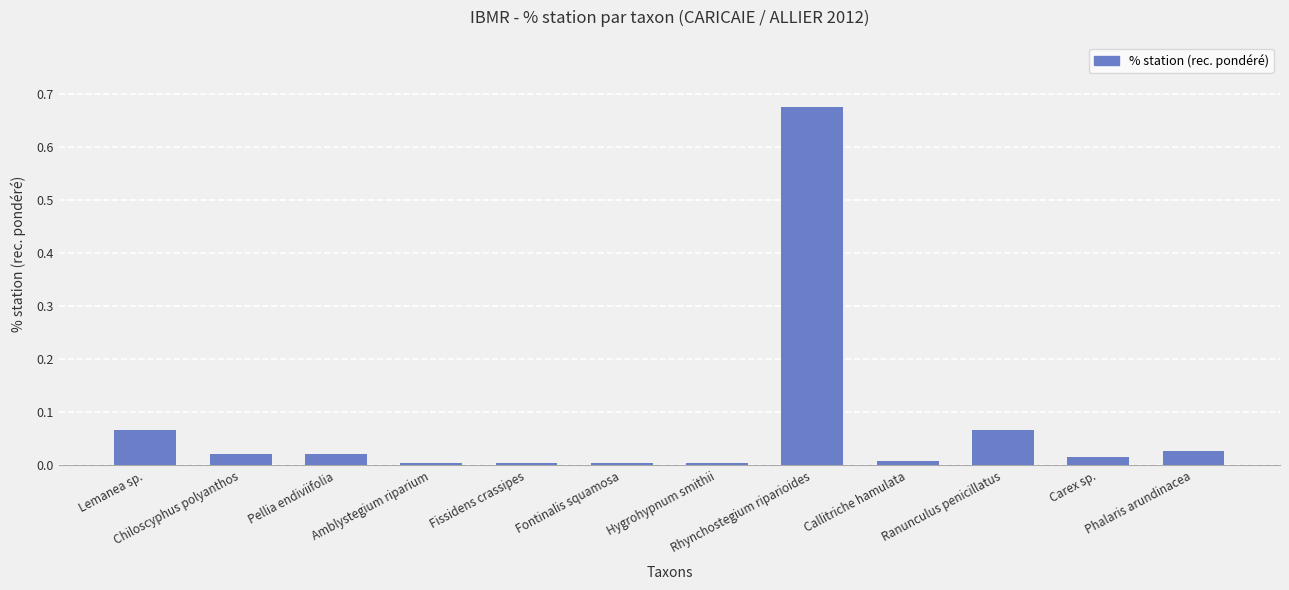

How many series are shown in this chart?

1